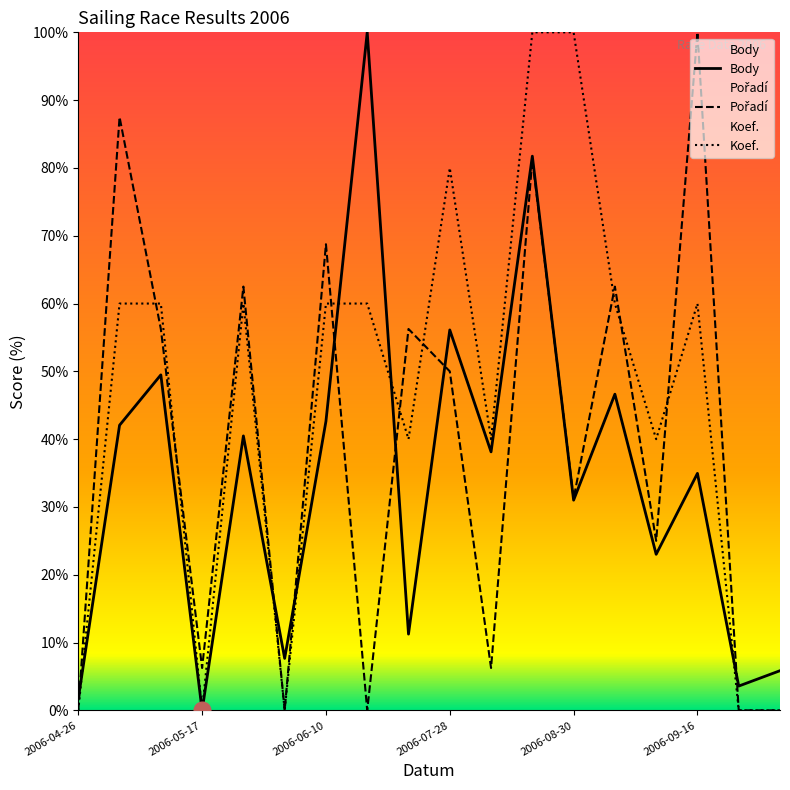

What is the sum of all Koef. values?

820.0